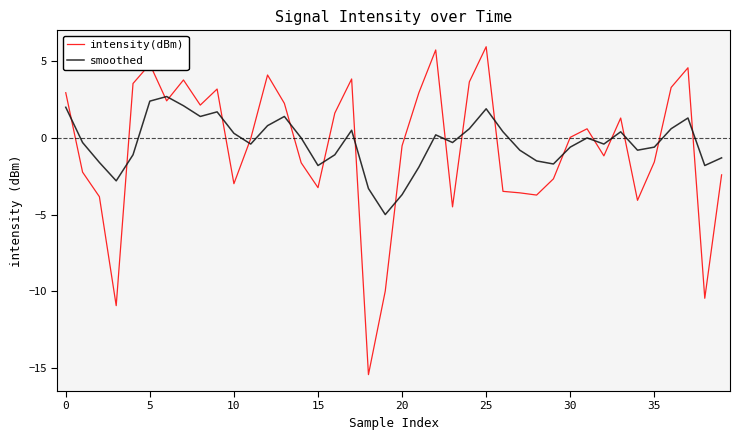

How many lines are shown in the chart?

2